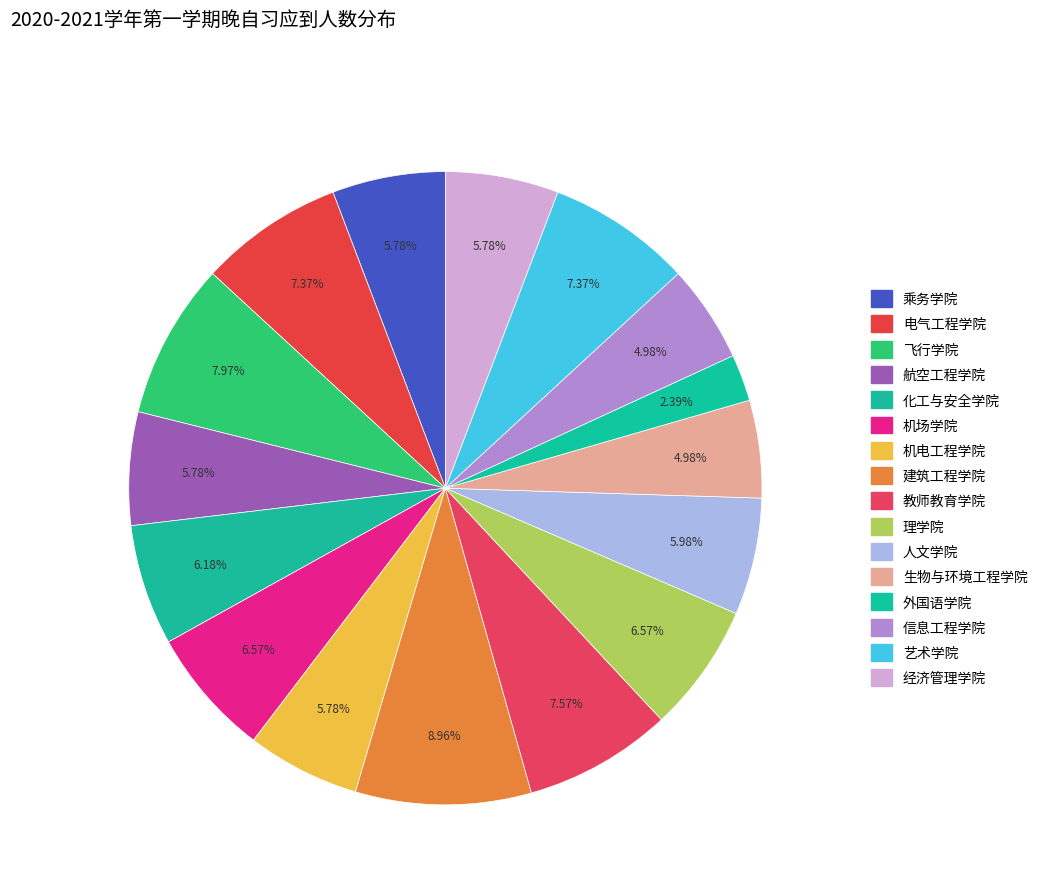

Rank the categories by value from highest to lowest.

建筑工程学院, 飞行学院, 教师教育学院, 电气工程学院, 艺术学院, 机场学院, 理学院, 化工与安全学院, 人文学院, 乘务学院, 航空工程学院, 机电工程学院, 经济管理学院, 生物与环境工程学院, 信息工程学院, 外国语学院